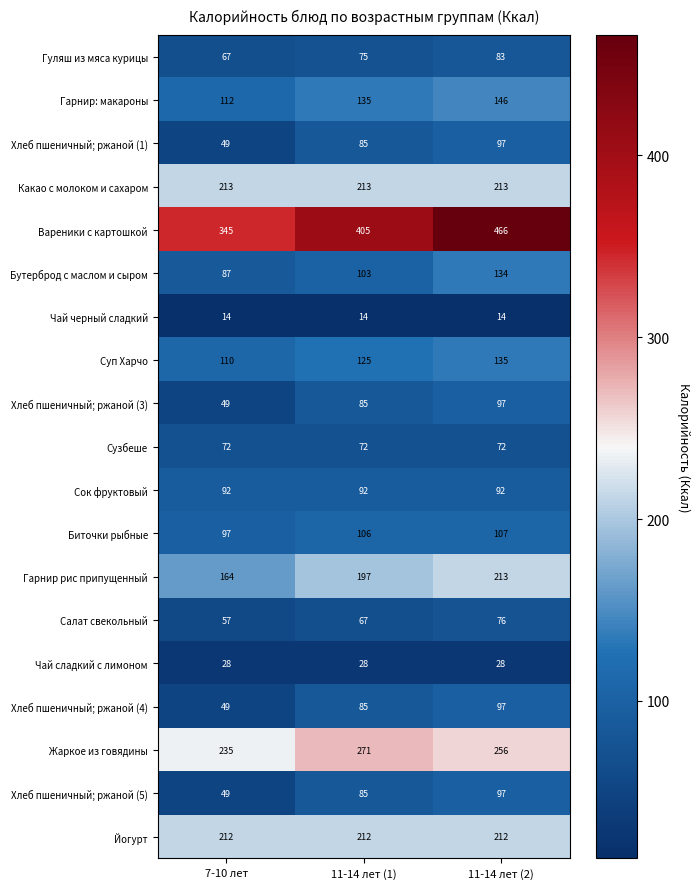

Which series has the widest spread of values?

Вареники с картошкой